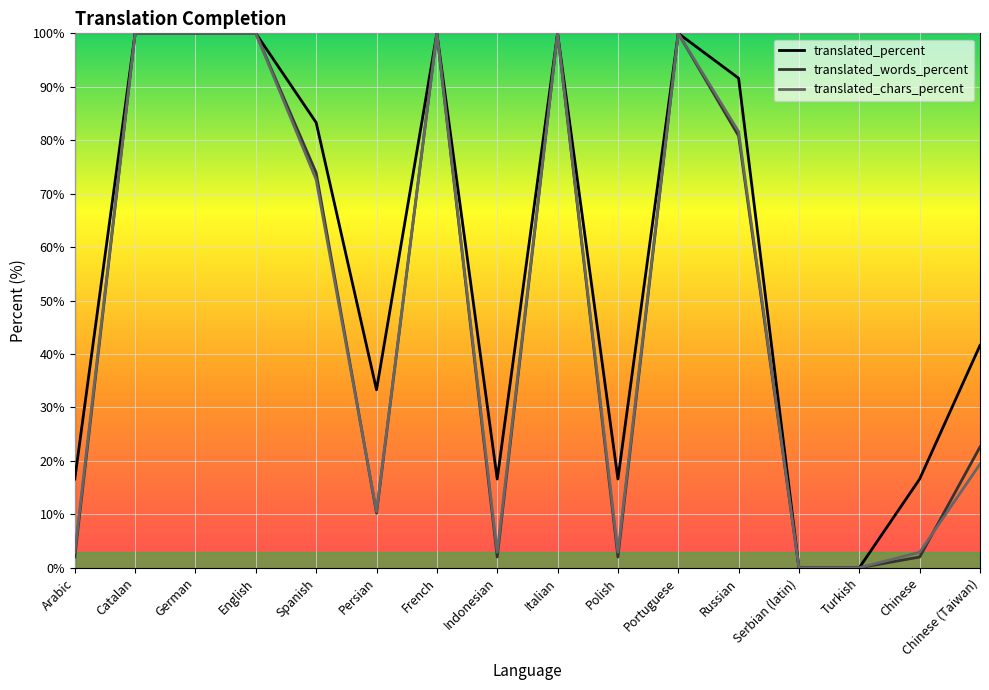

Where does the translated_percent series first go above 83?

Catalan